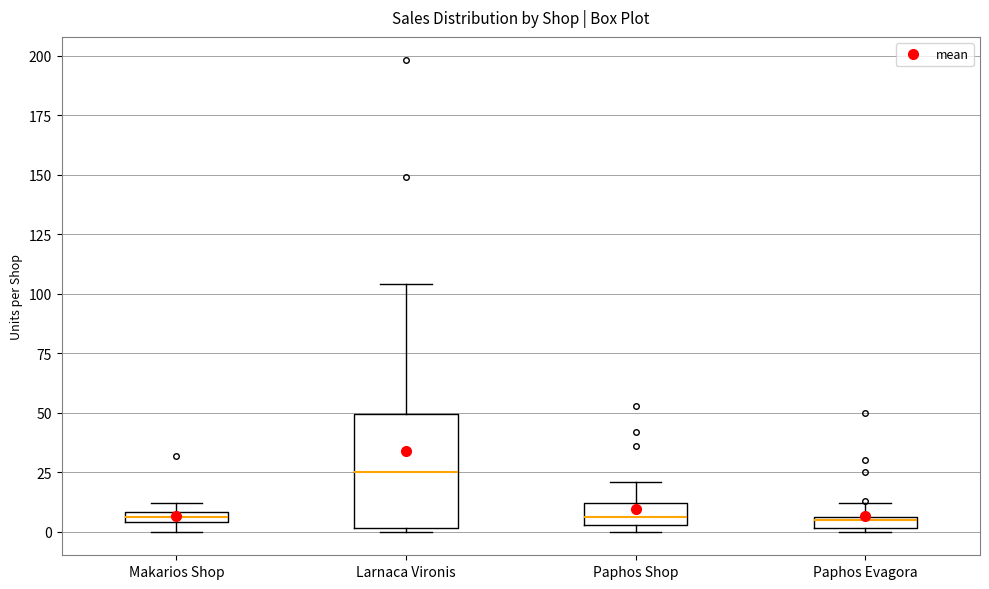

Which box is the tallest, from its lower edge to its upper edge?

Larnaca Vironis